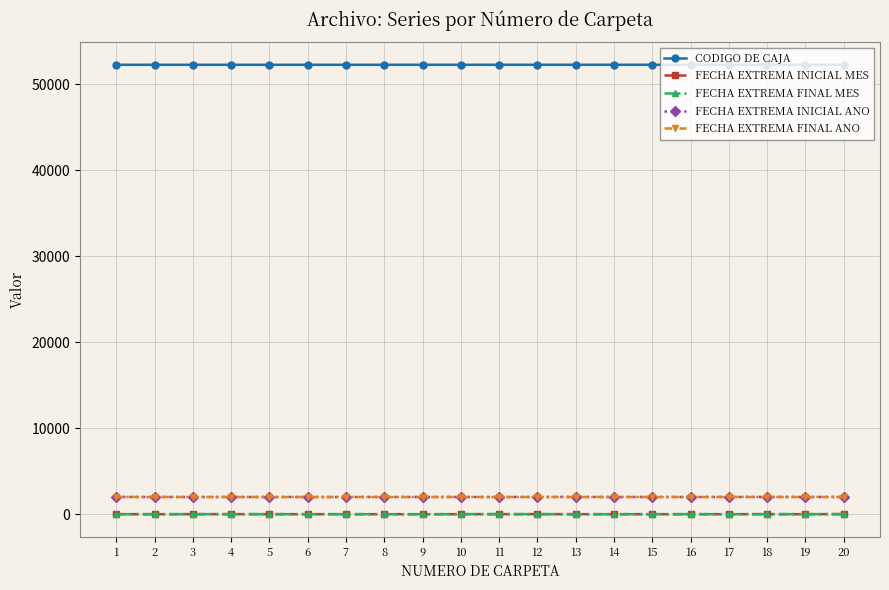

Is the value of FECHA EXTREMA INICIAL MES at 12 greater than the value of CODIGO DE CAJA at 2?

No